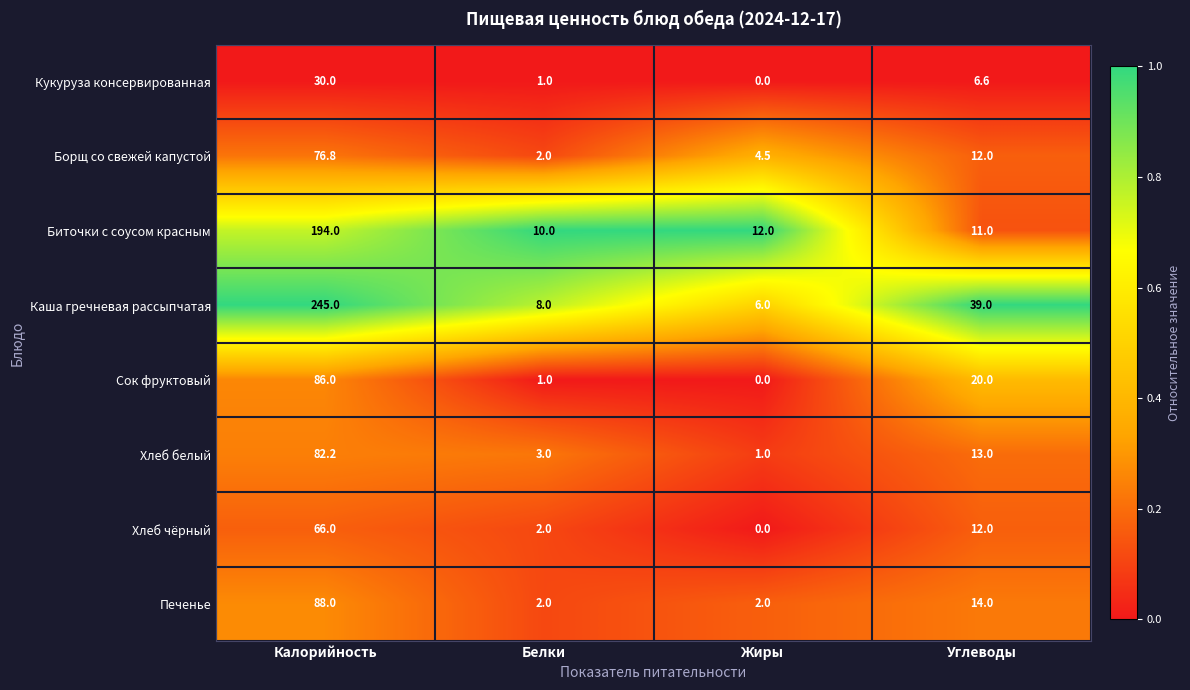

What is the average value of the Сок фруктовый series?

26.8